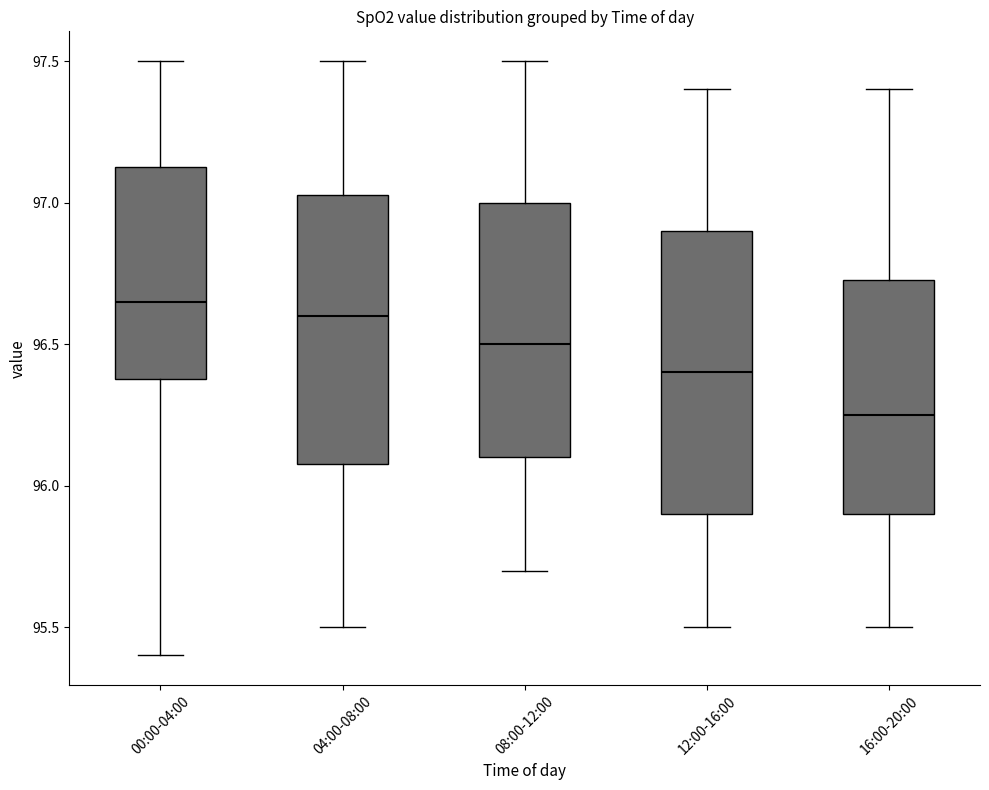

Which box's median line is the lowest?

16:00-20:00